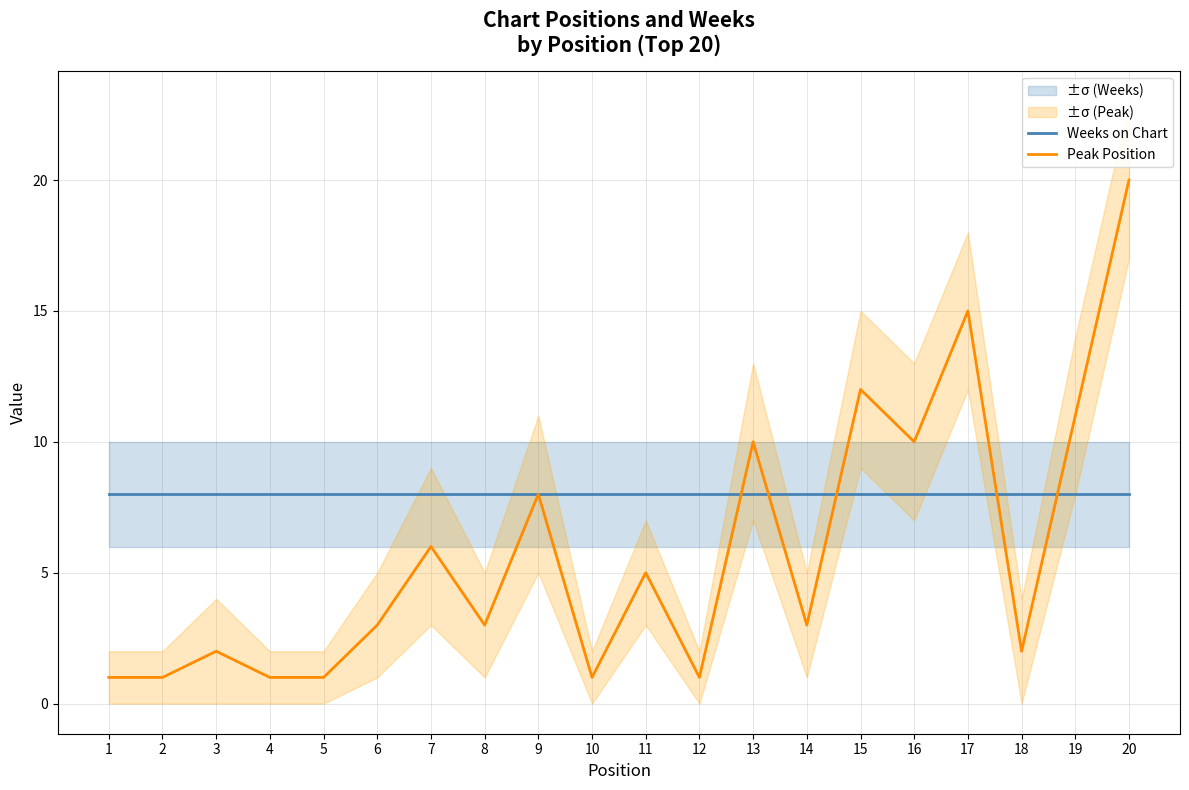

What is the difference between the highest and lowest values at 14?

5